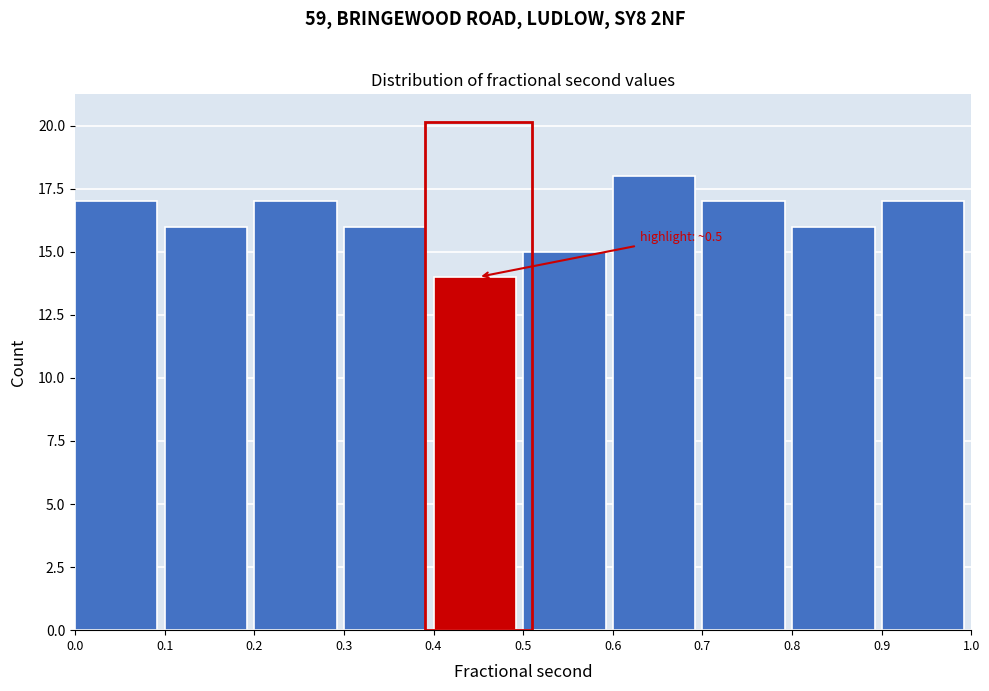

Over which range of the x-axis is the bar tallest?

0.6 to 0.7